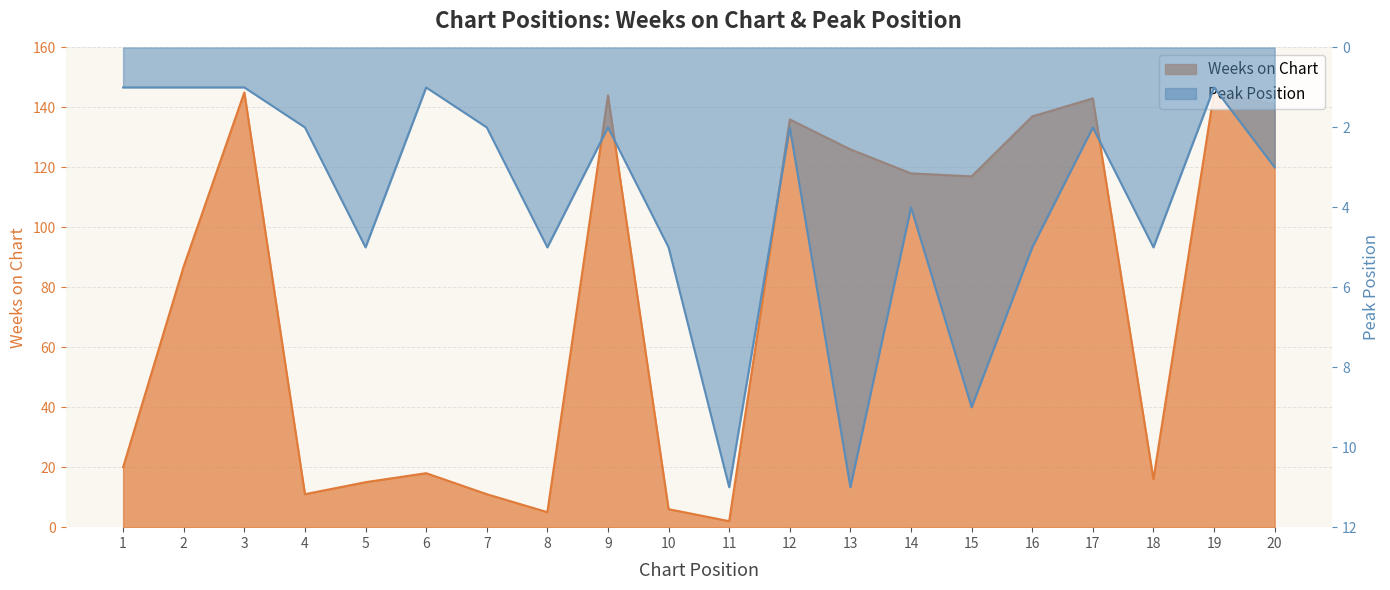

Is it true that Peak Position equals 1 at 12?

False